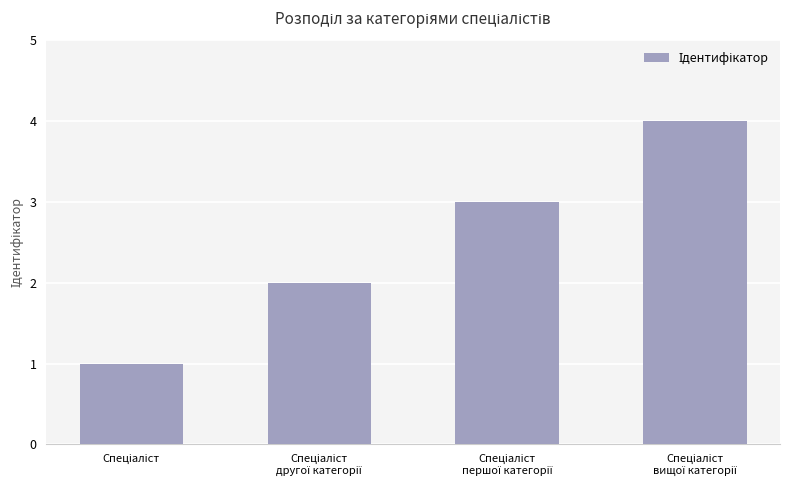

What is the smallest value displayed?

1